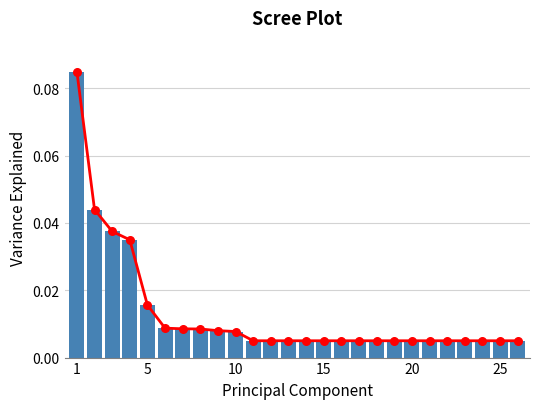

Which series reaches the maximum Y coordinate?

Scree Line